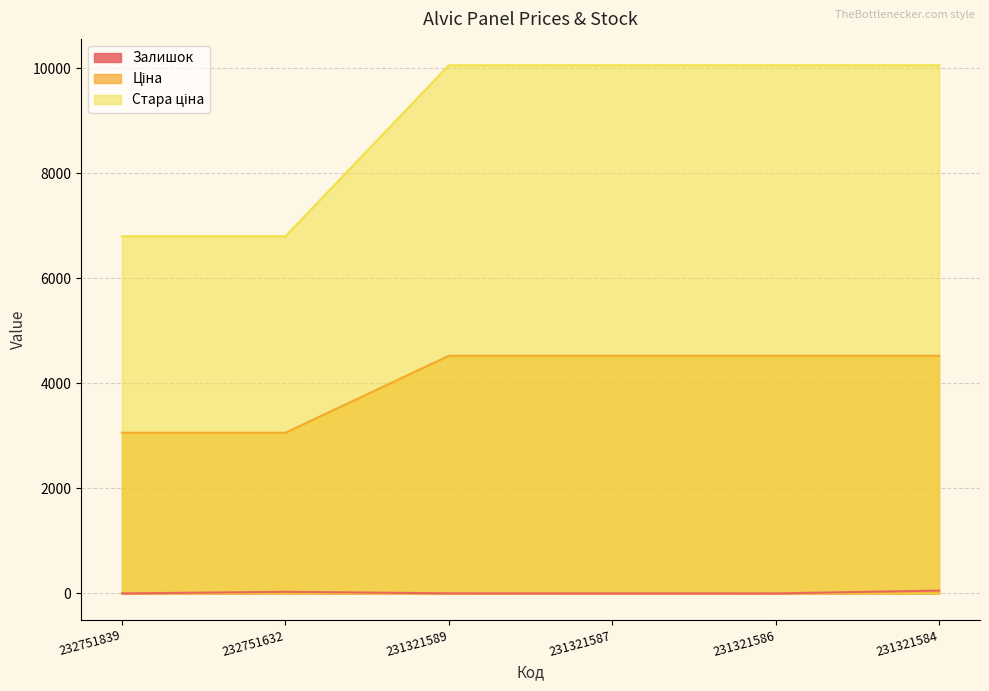

True or false: Стара ціна and Ціна cross at least once.

False